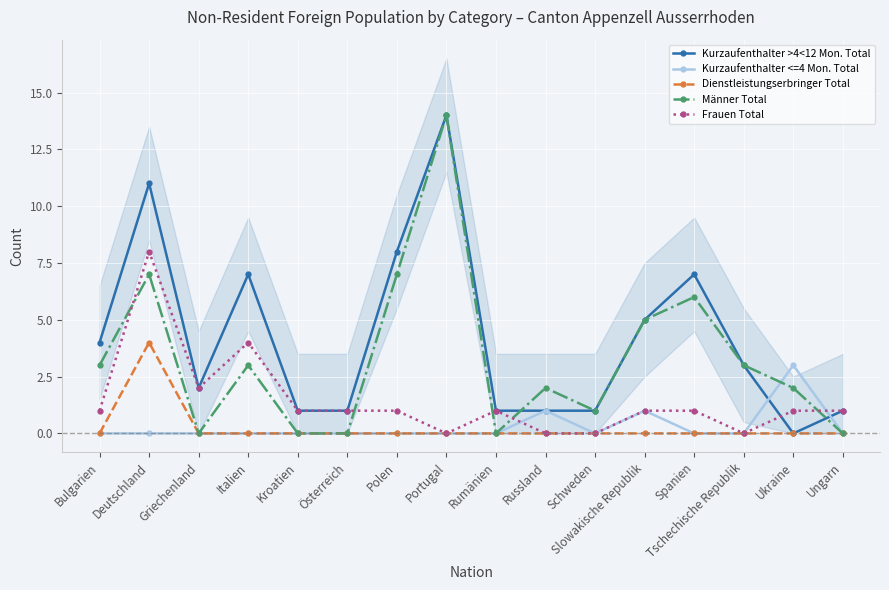

Which series has the largest total across all categories?

Kurzaufenthalter >4<12 Mon. Total